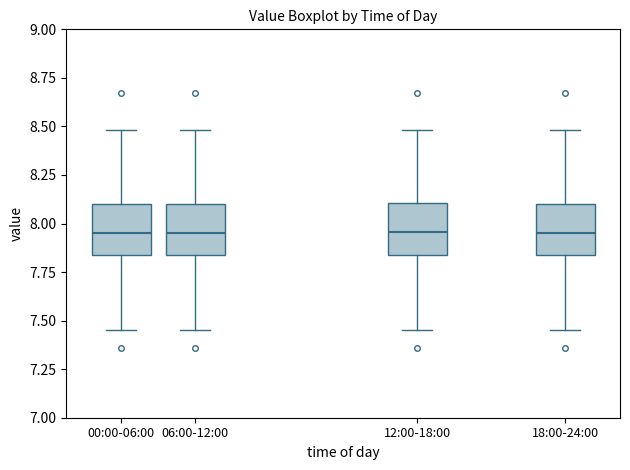

Where does the upper whisker of the box for 00:00-06:00 end on the y-axis? The values are not printed on the chart, so give them approximately, as read against the axis.

8.50